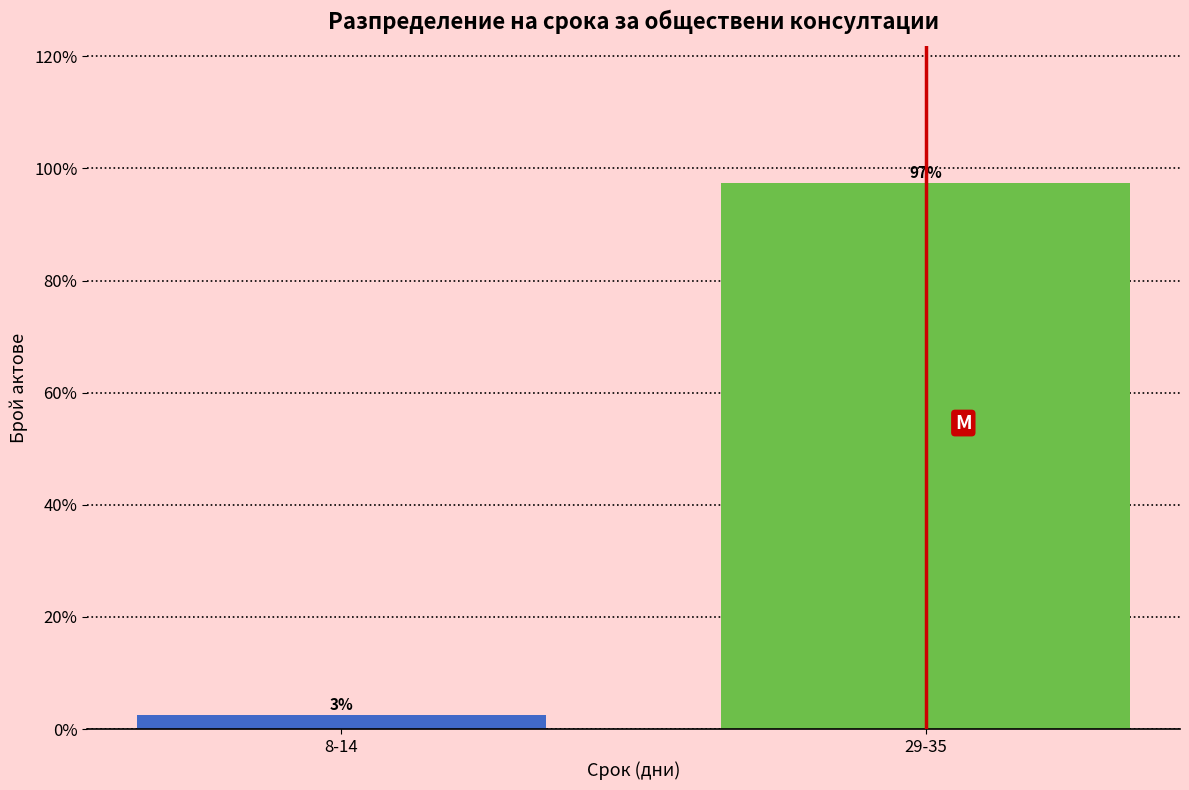

What is the label of the 2nd bar from the right?

8-14